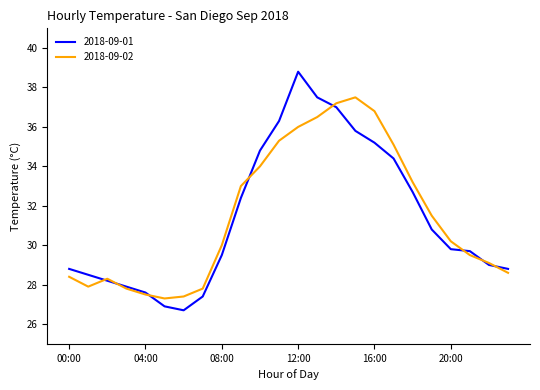

What are all the series names shown in the legend?

2018-09-01, 2018-09-02